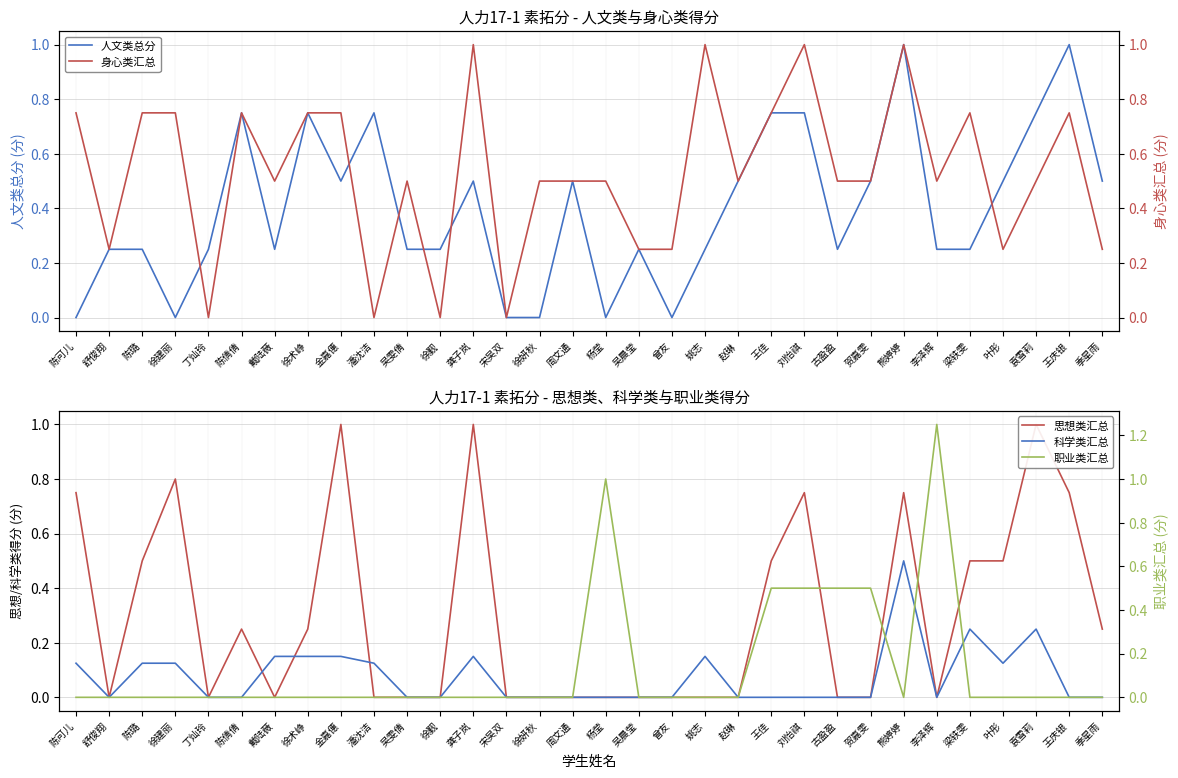

Count the 职业类汇总 values in the range 0 to 1.

31